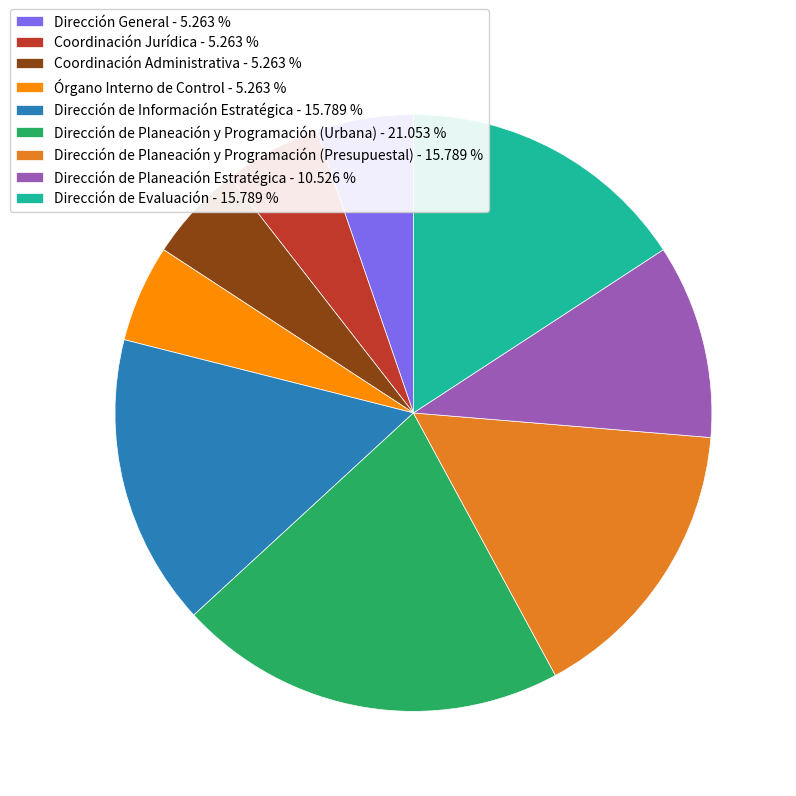

How many slices are in this pie chart?

9